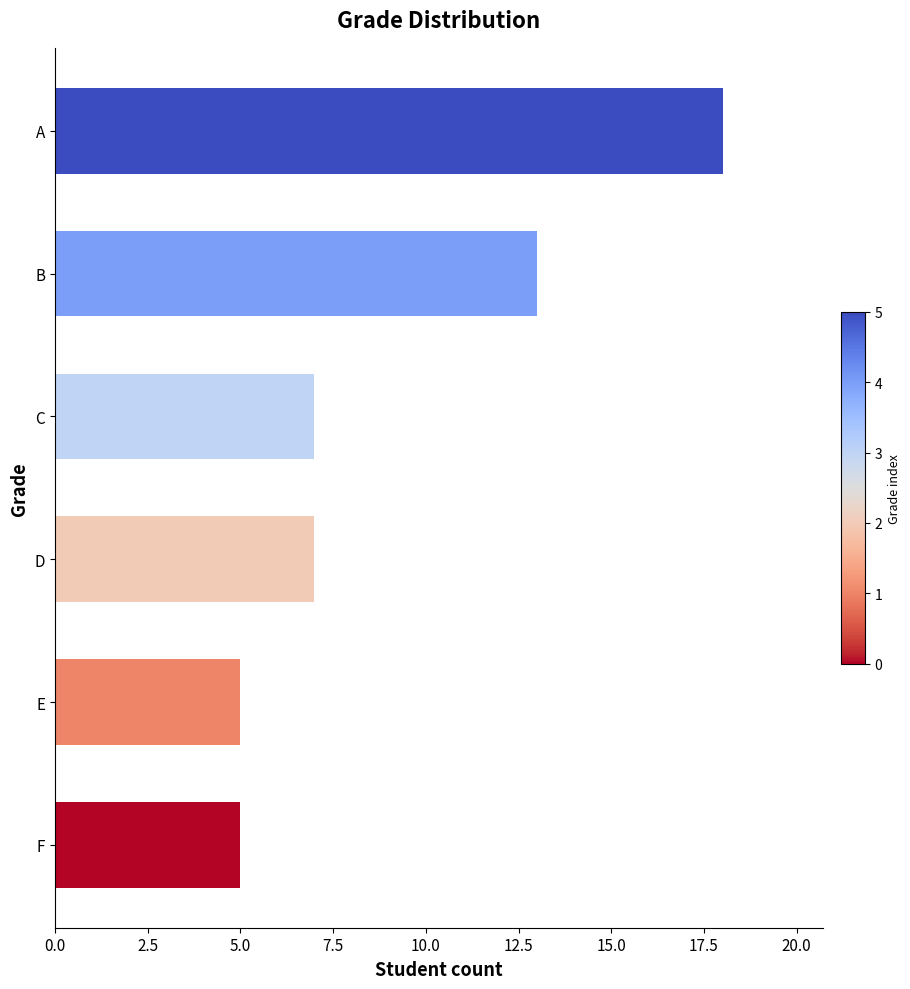

At which label is the value closest to 11?

B